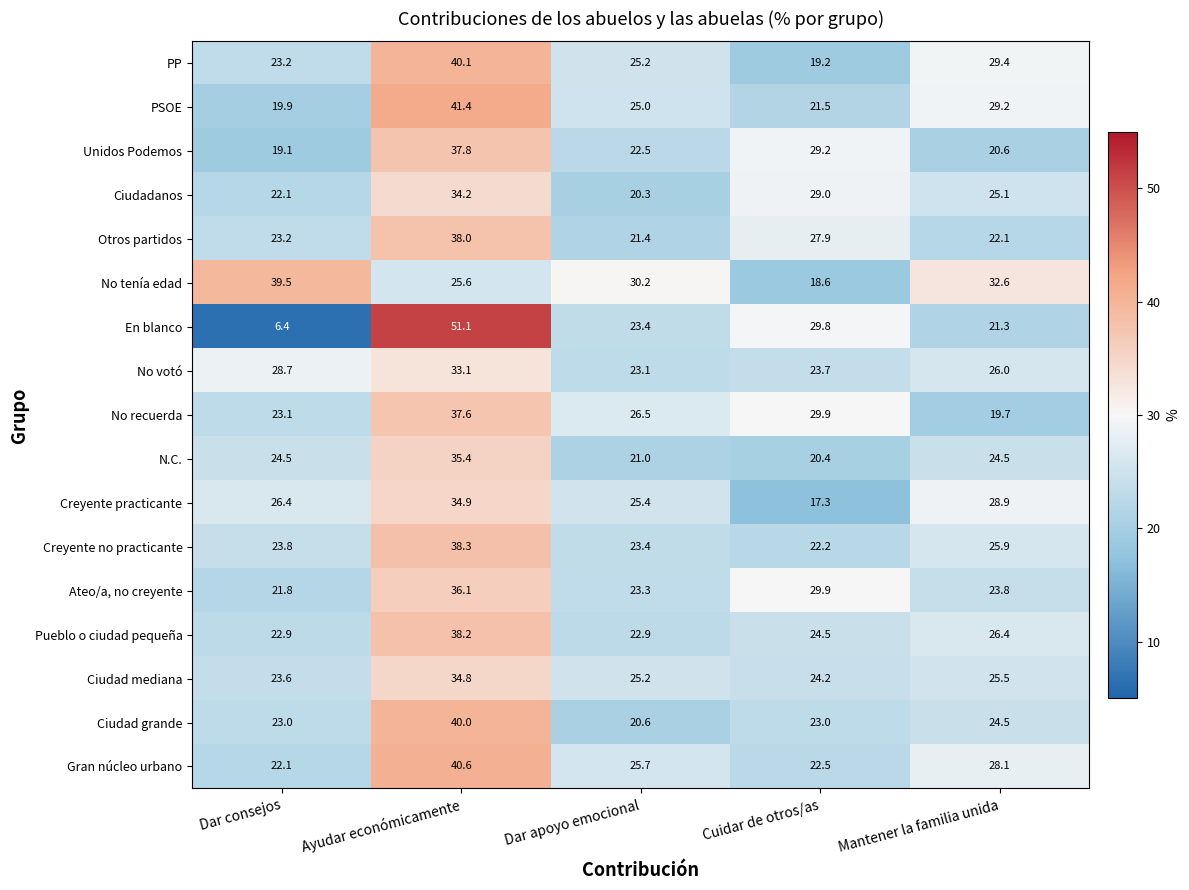

How many series are shown in this chart?

17